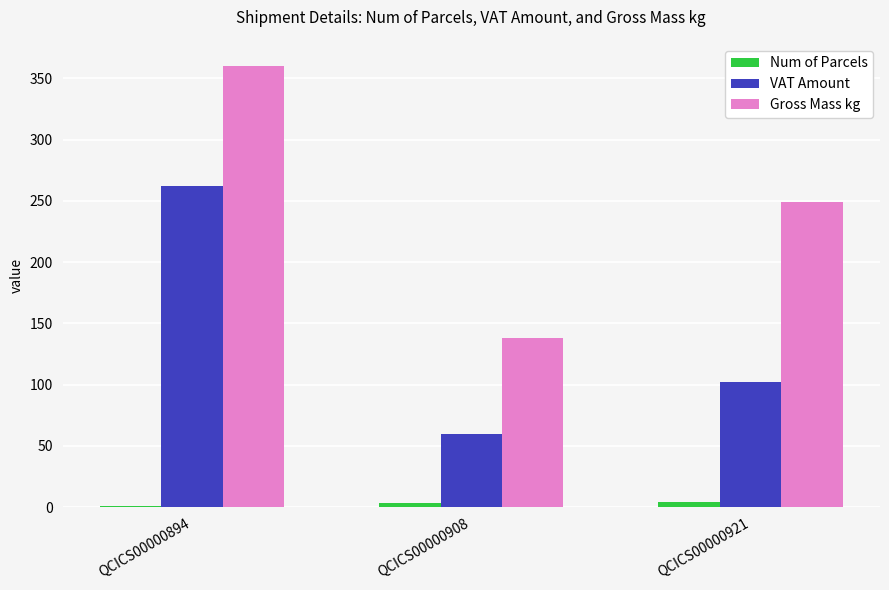

At which category is the sum across all series the highest?

QCICS00000894